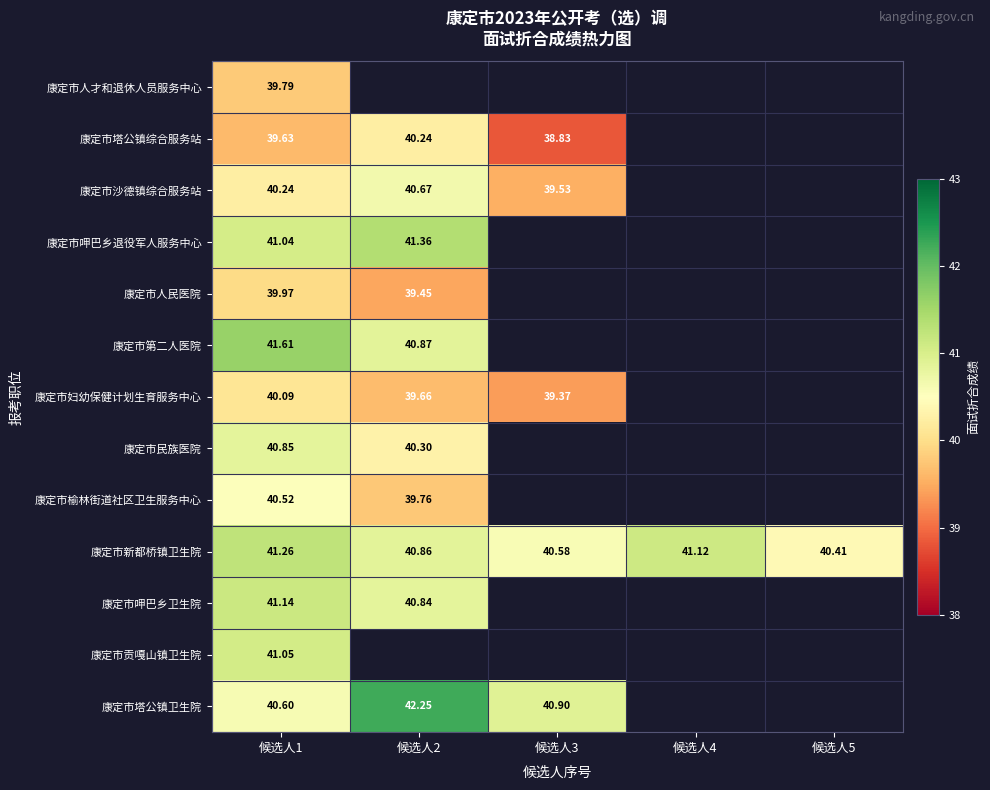

At how many categories does at least one series exceed 10?

5